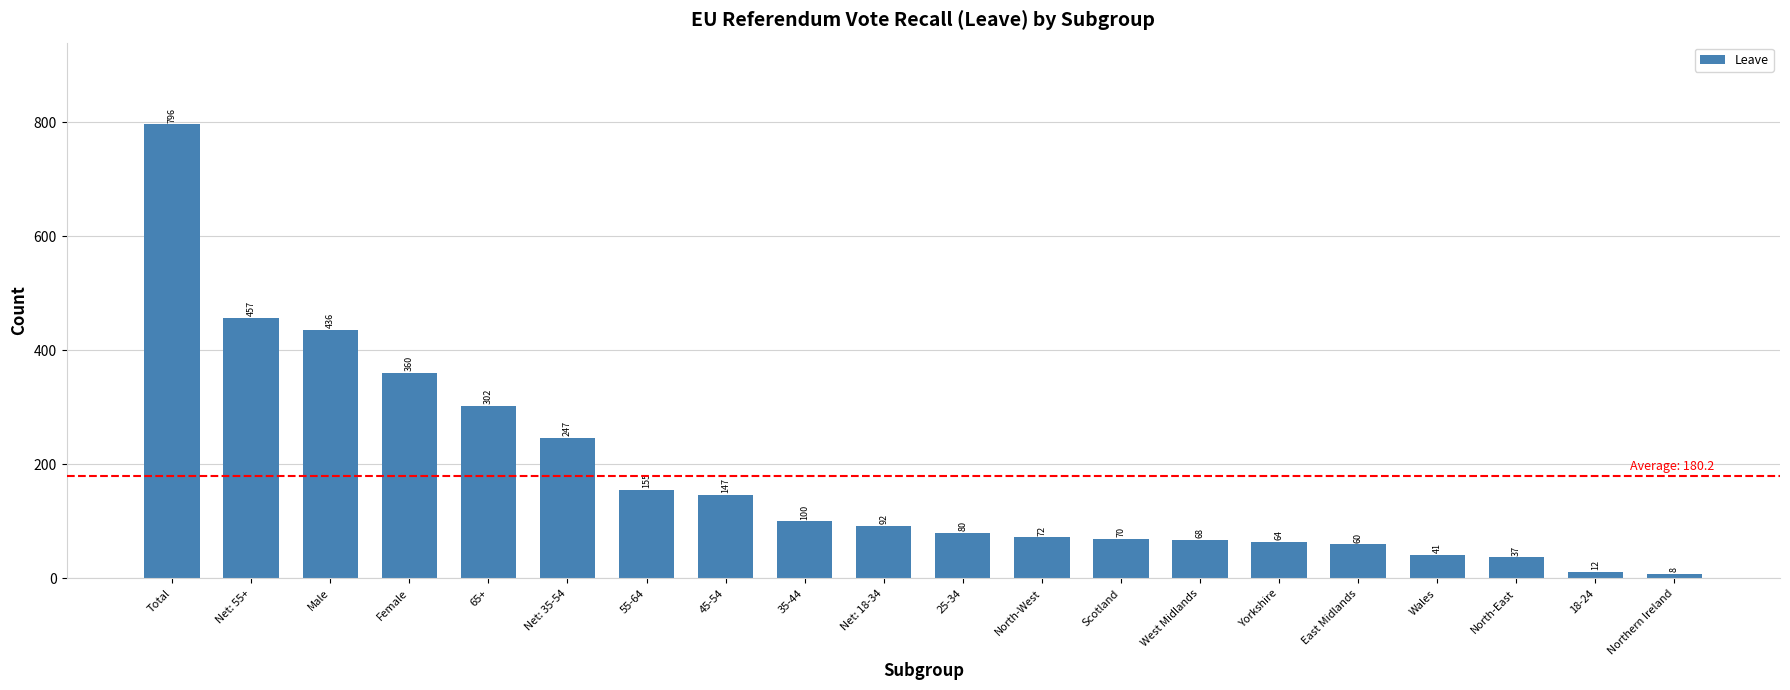

True or false: the data shows 60 at East Midlands.

True